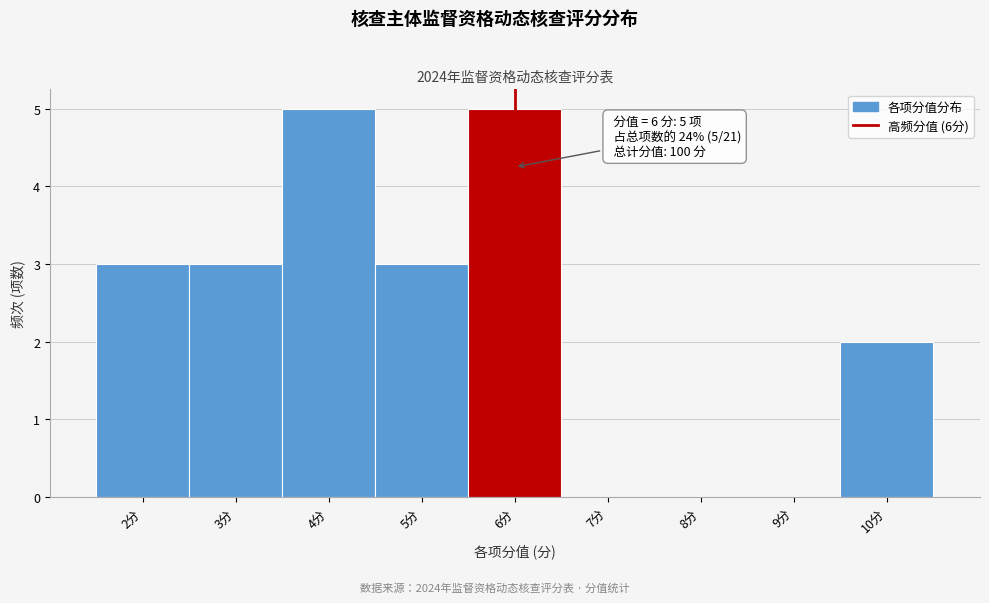

Reading left to right, transcribe all the data shown in this chart.

2分=3	3分=3	4分=5	5分=3	6分=5	7分=0	8分=0	9分=0	10分=2